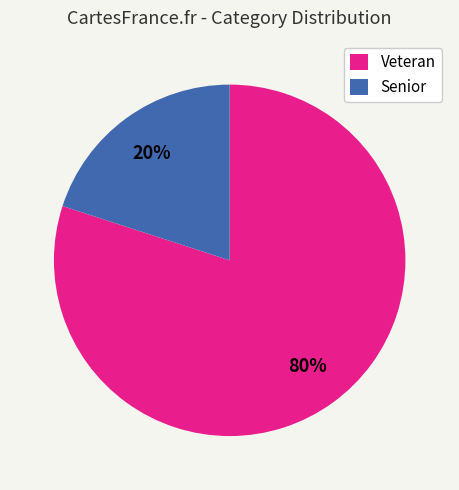

Rank the categories by value from highest to lowest.

Veteran, Senior